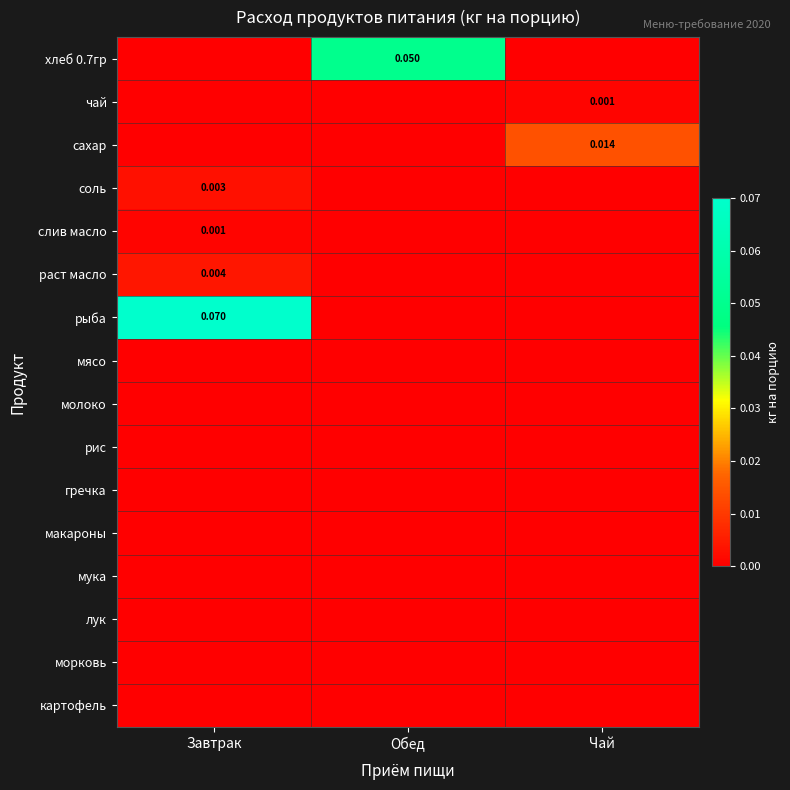

How many distinct data groups are displayed?

16